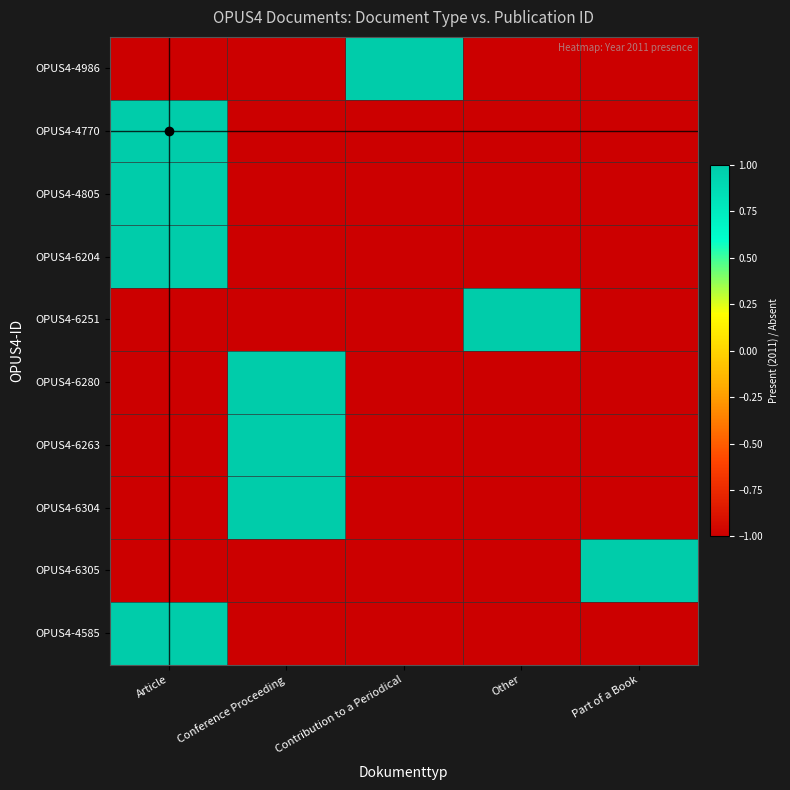

What is the difference between the highest and lowest values at Contribution to a Periodical?

2